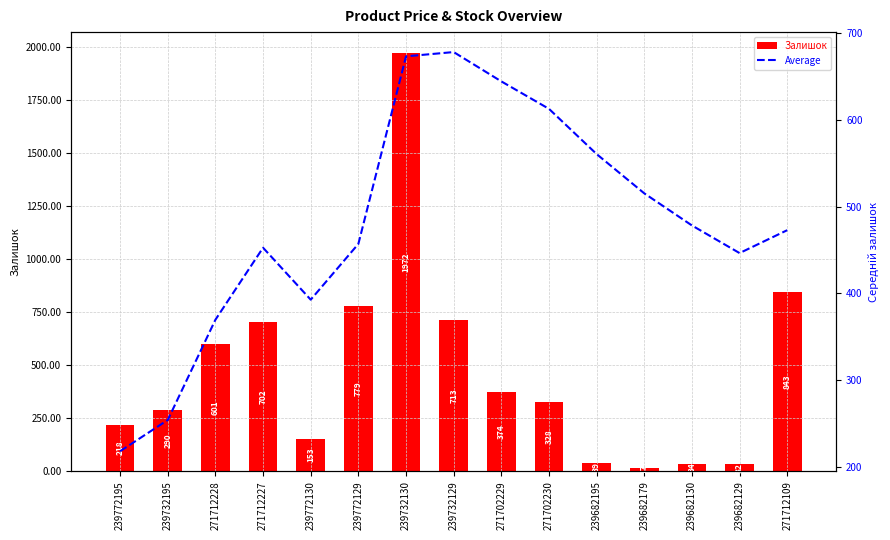

How many values in the Average series are below 473?

7